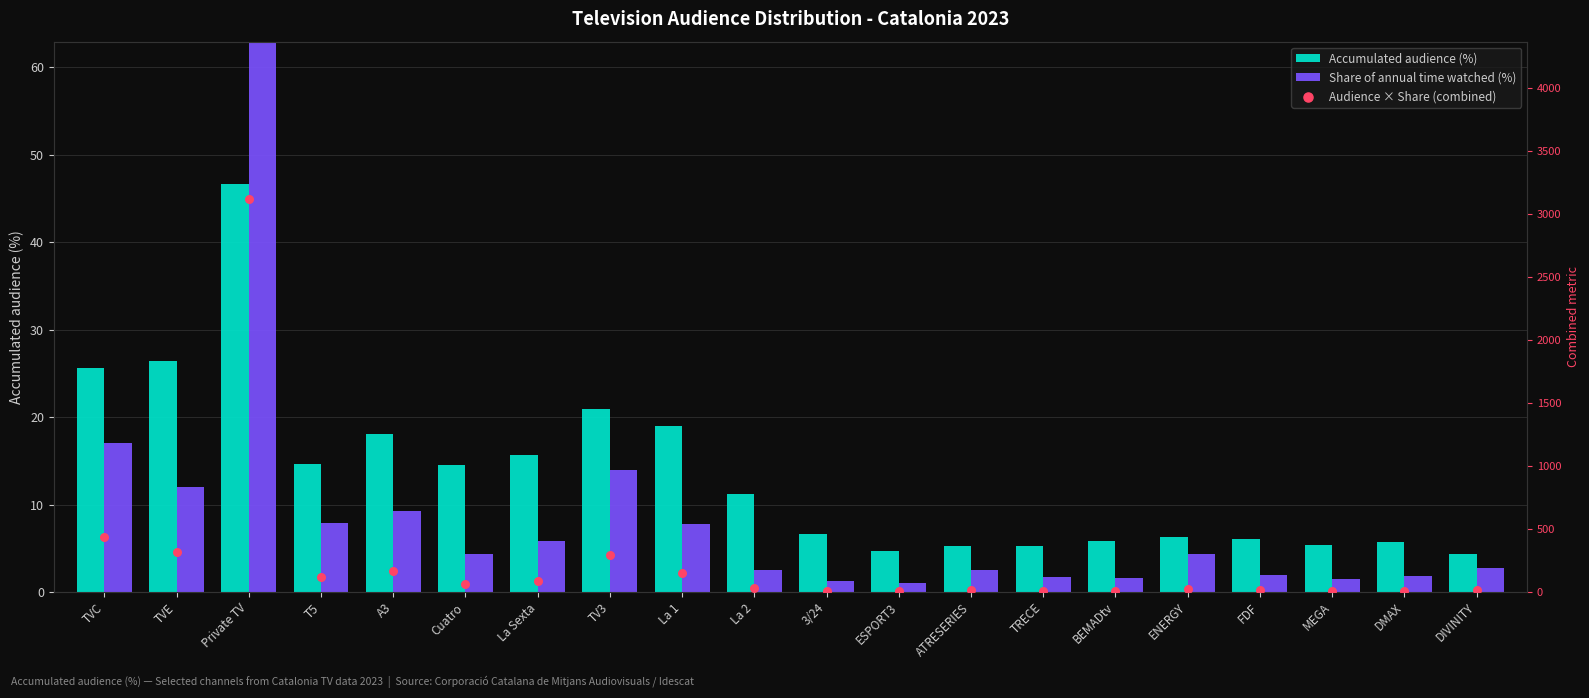

At how many categories does at least one series exceed 2458?

1